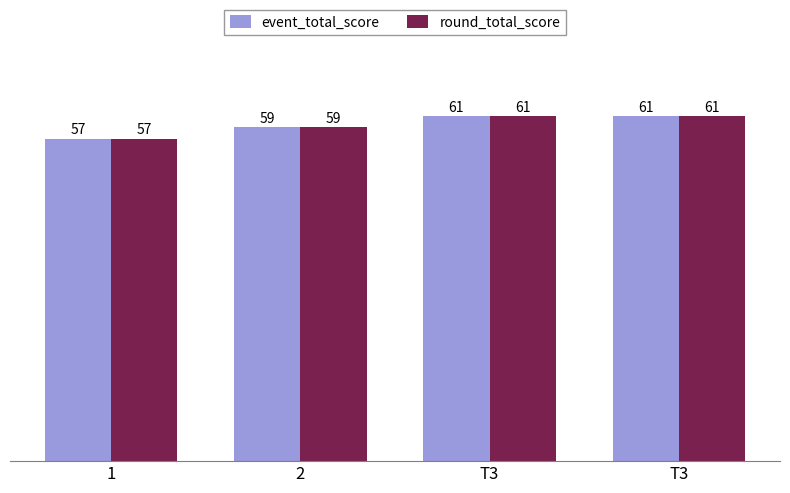

Reading left to right, transcribe all the data shown in this chart.

event_total_score: 57	59	61	61
round_total_score: 57	59	61	61